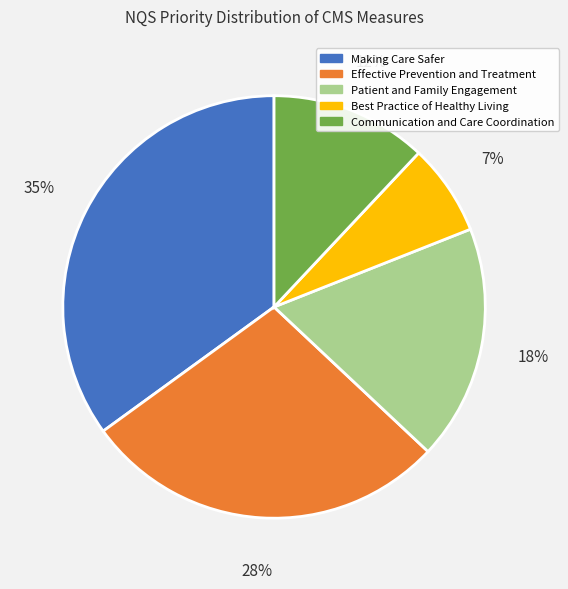

True or false: Best Practice of Healthy Living accounts for 19% of the total.

False